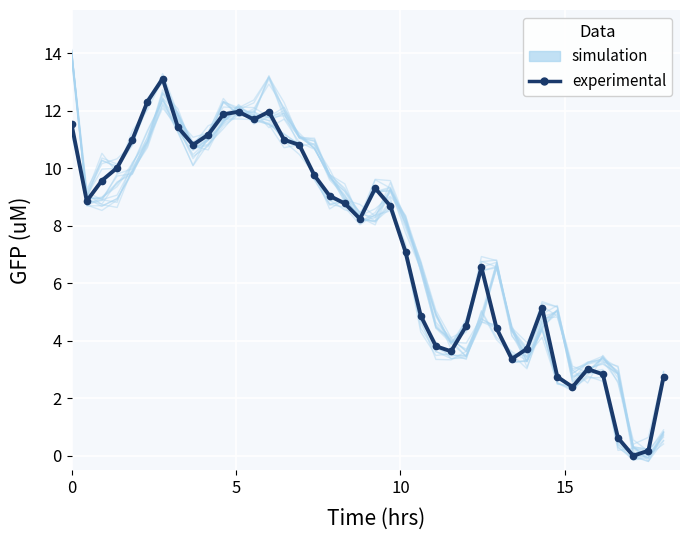

How many interior local peaks does the experimental series have?

7